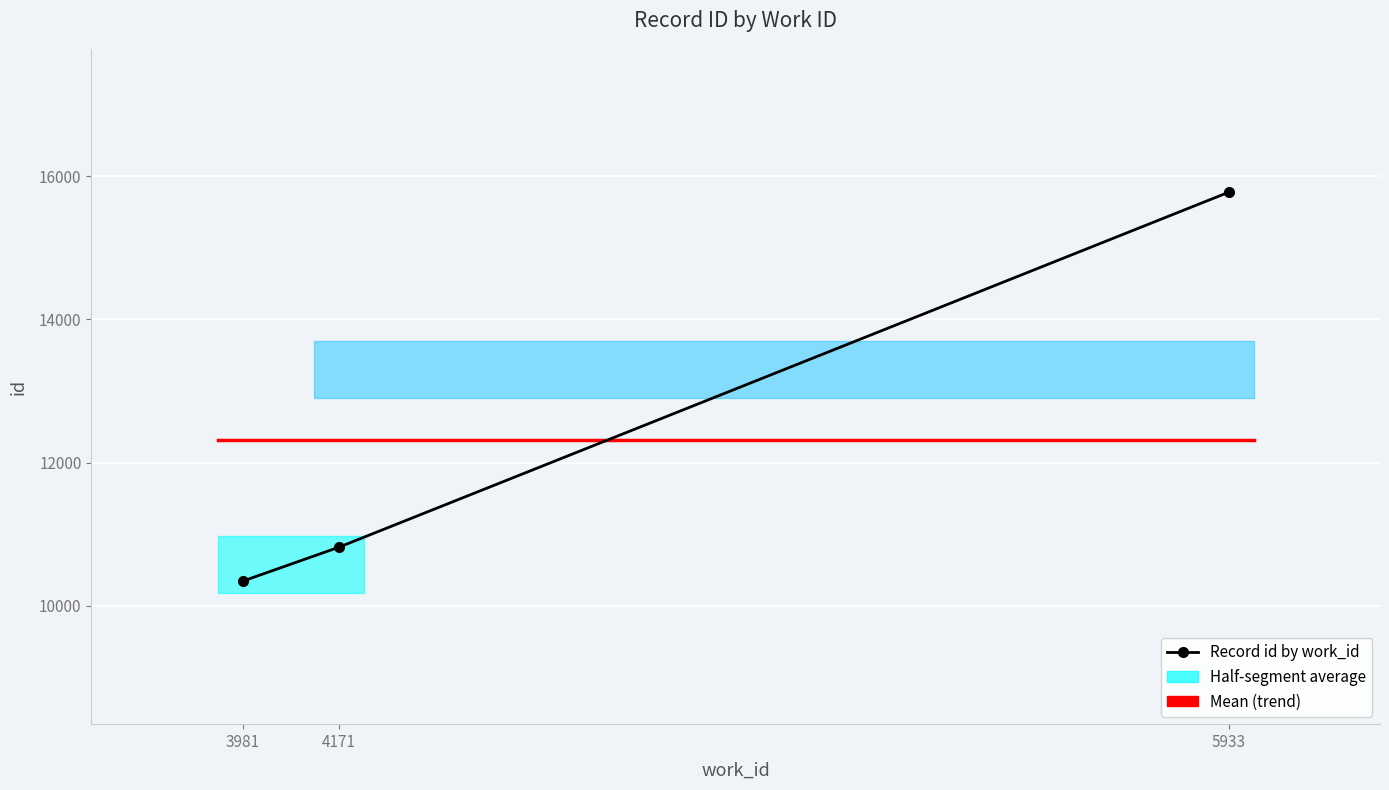

Is it true that the value at 3981 is 10343?

True